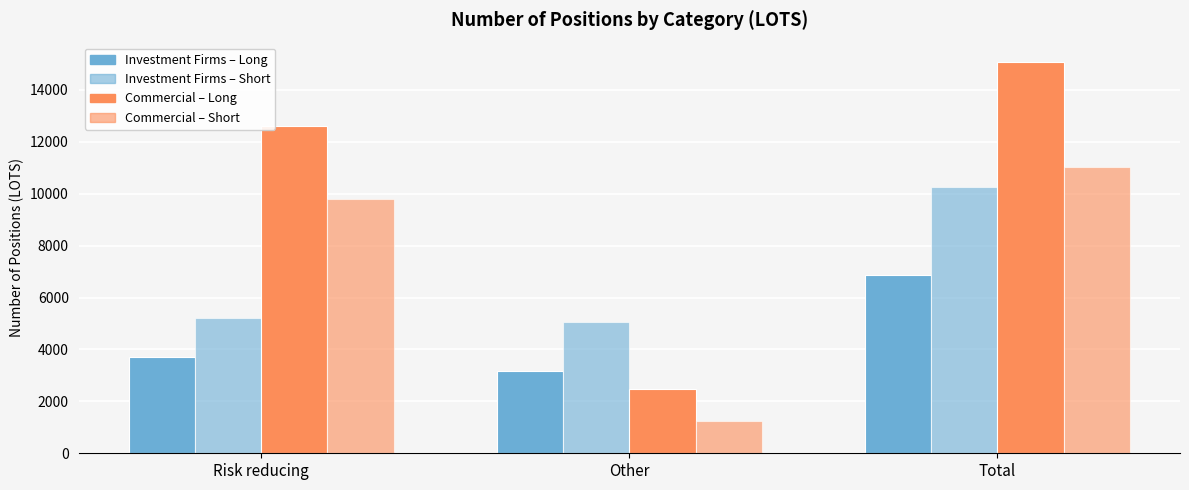

How many distinct data groups are displayed?

4